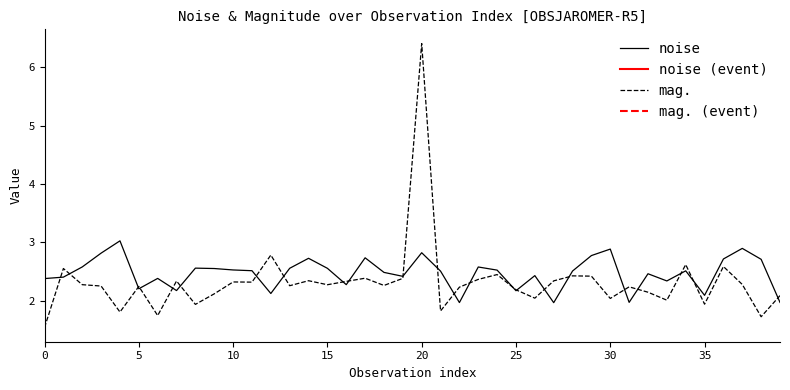

Where is mag. nearest to the value 3?

12